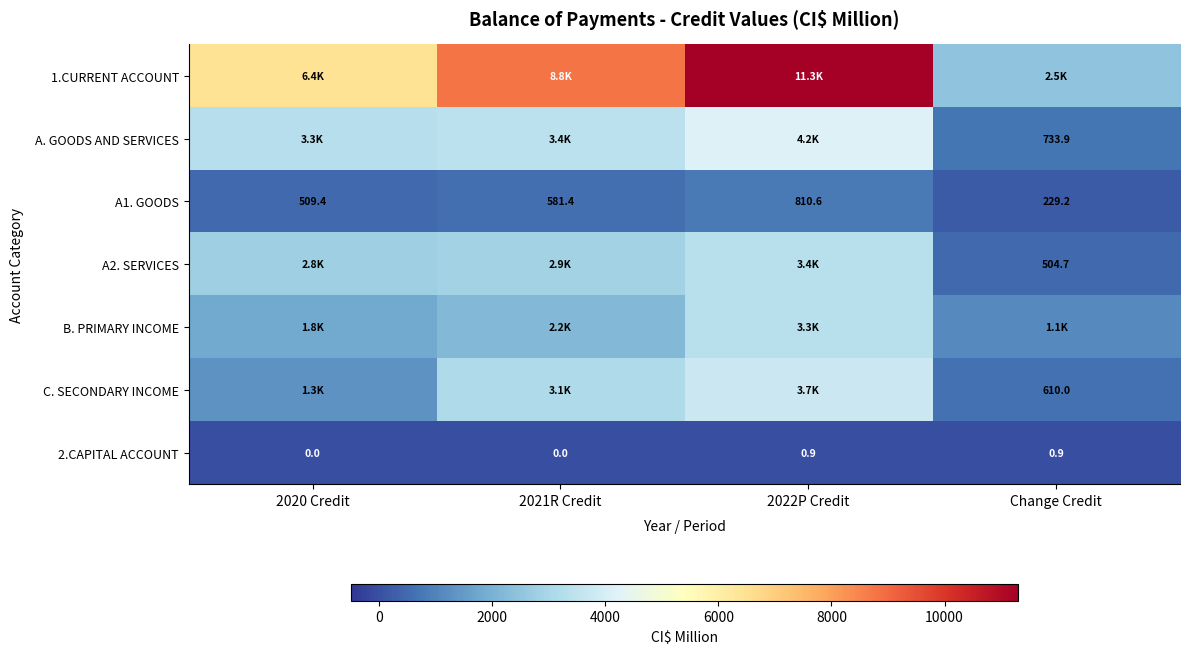

At how many categories does at least one series exceed 4007?

3